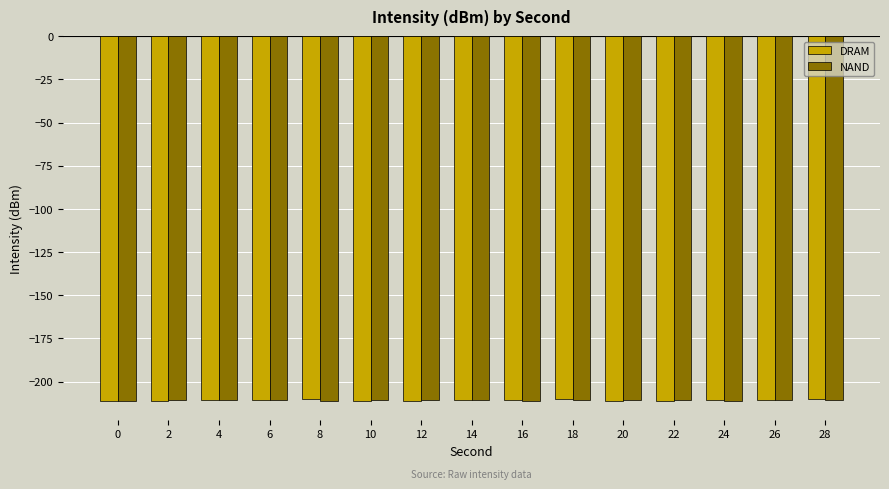

What is the spread (max minus min) of values at 16?

0.7